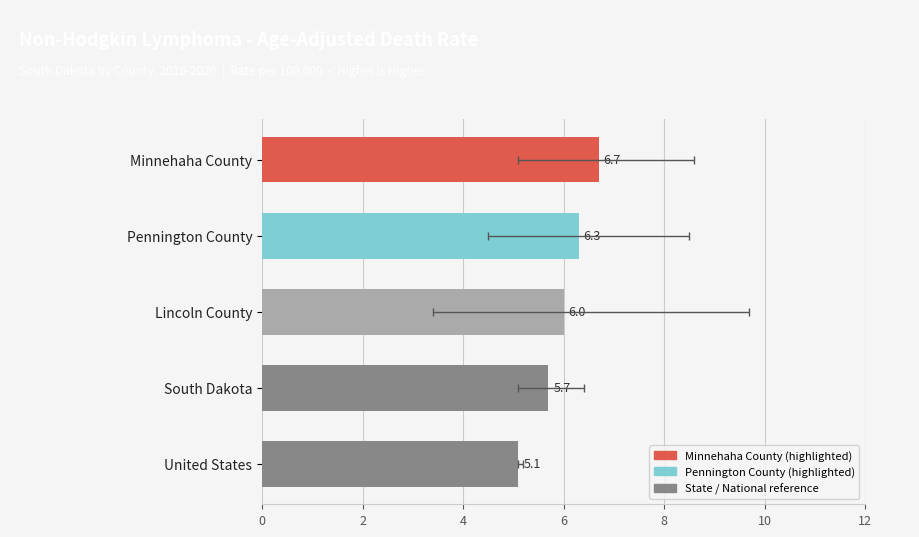

The value at United States is 5.1. True or false?

True